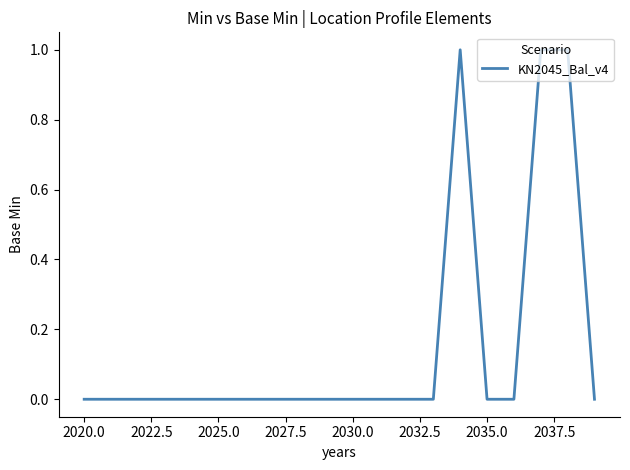

What is the sum of all values?

3